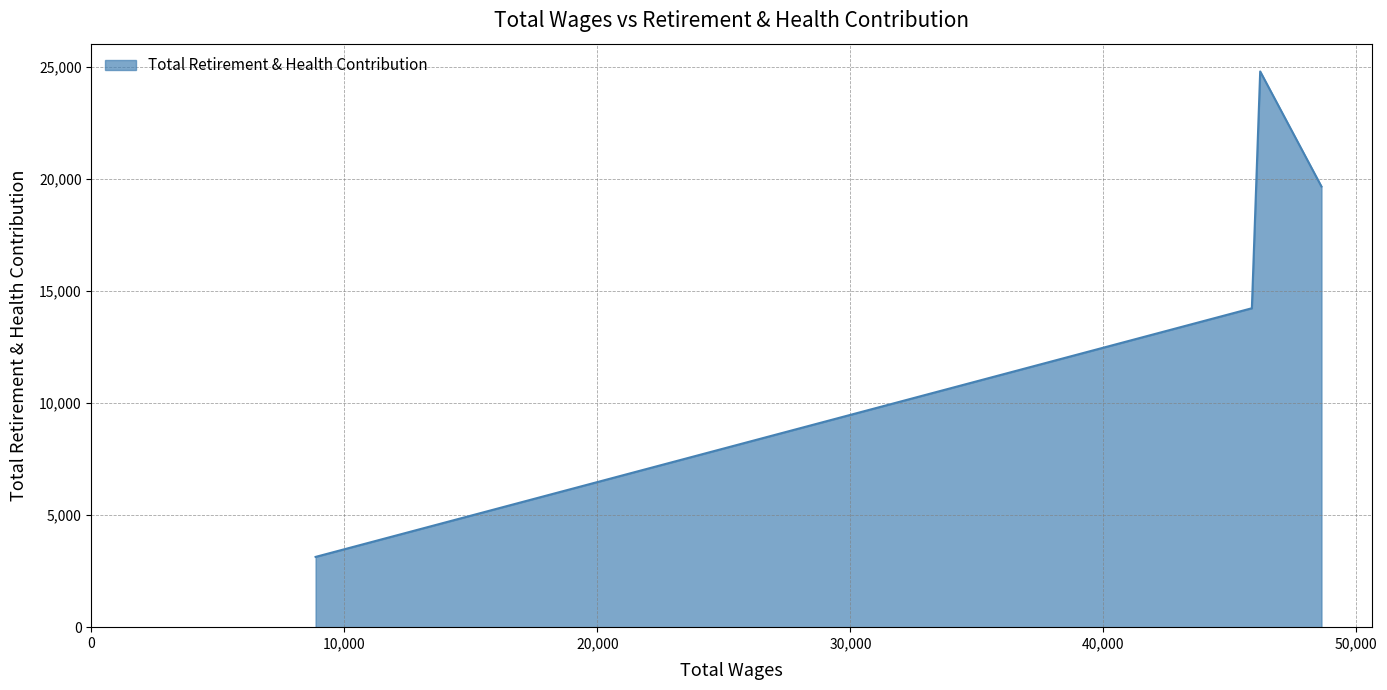

What is the difference between the second highest and minimum values?

16530